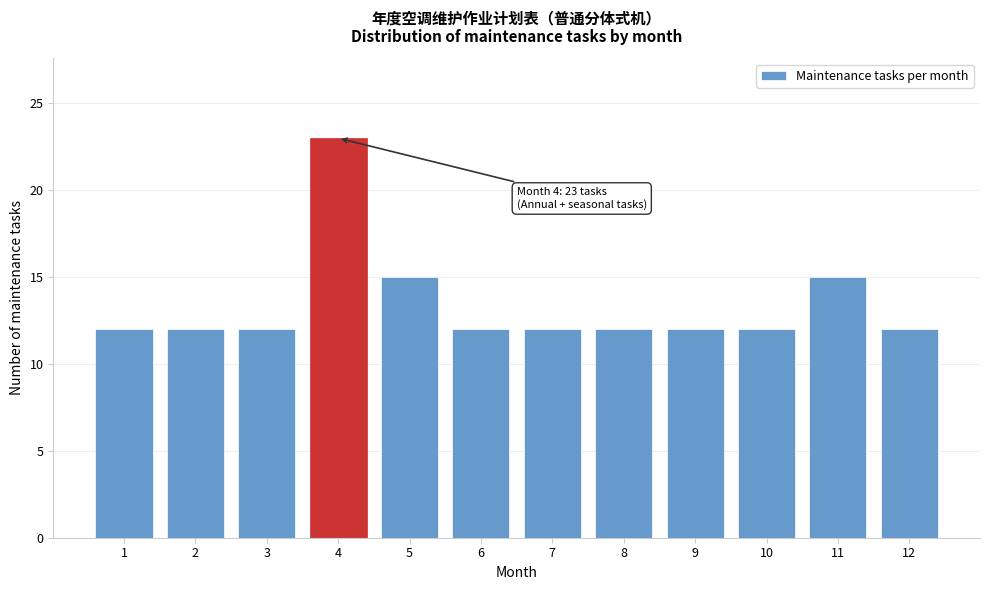

Reading left to right, extract all data points from this chart.

12	12	12	23	15	12	12	12	12	12	15	12